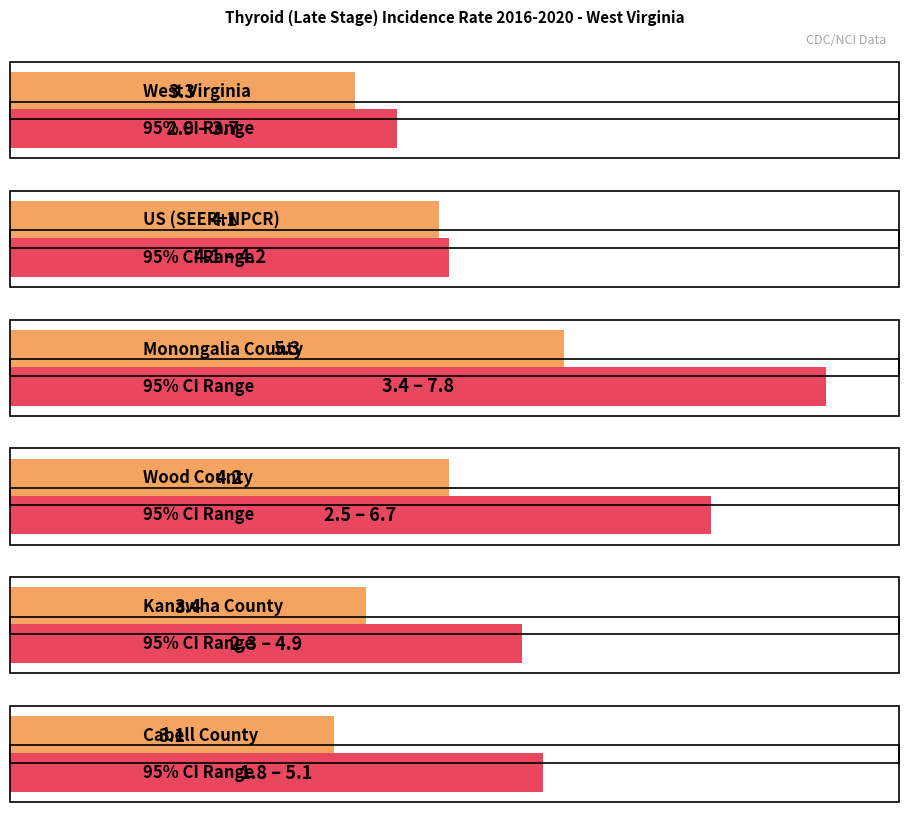

What is the label of the 4th bar from the left?

Wood County